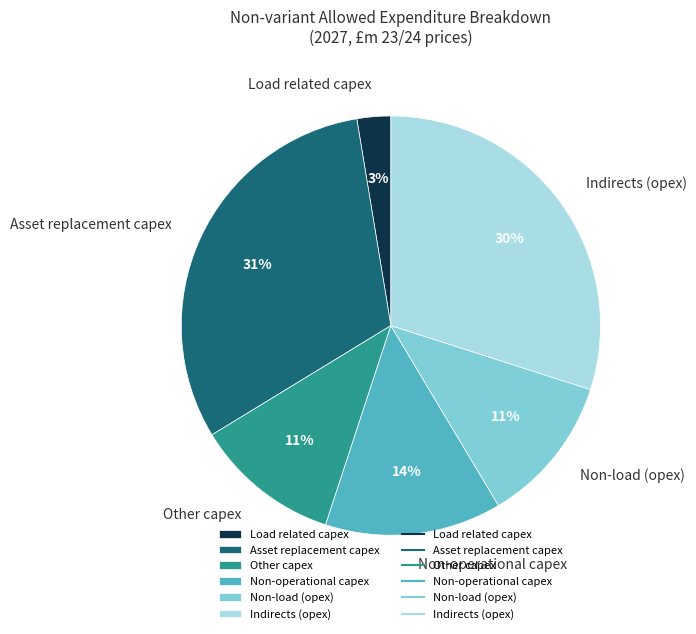

Do Non-load (opex) and Non-operational capex together represent more than half of the pie?

No